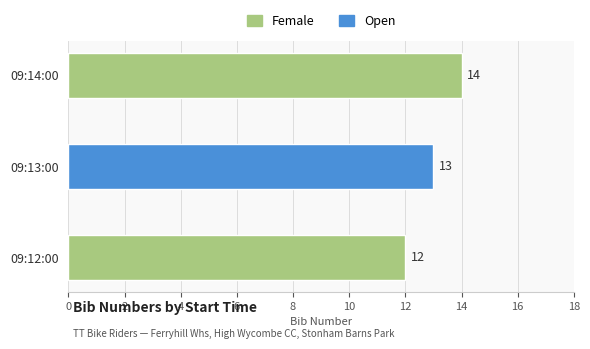

Rank the categories by value from lowest to highest.

09:12:00, 09:13:00, 09:14:00